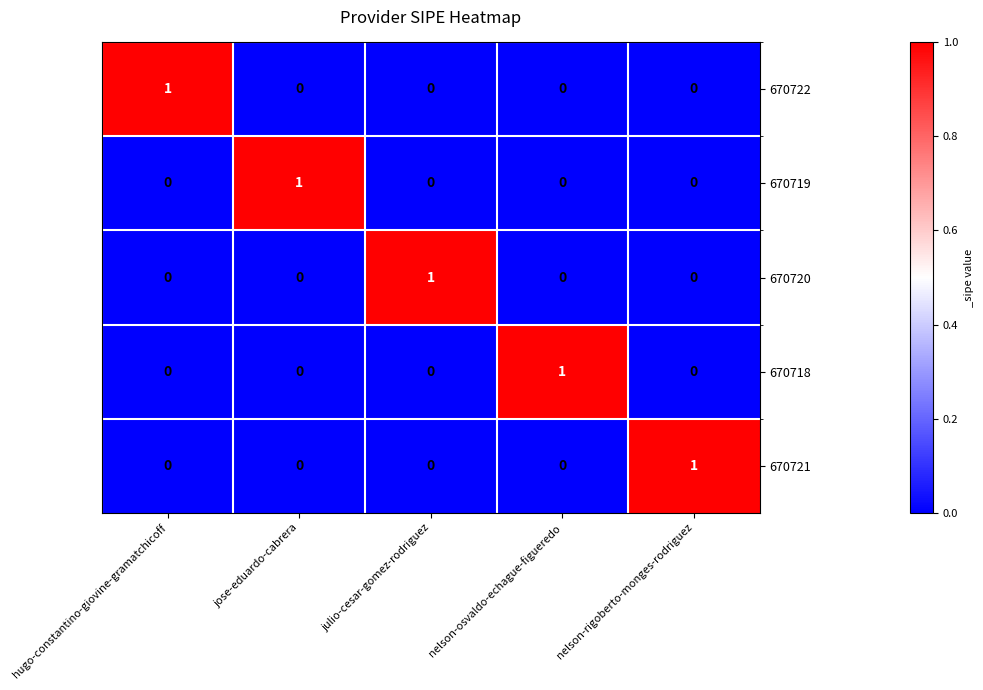

Count the 670721 values in the range 0 to 1.

5